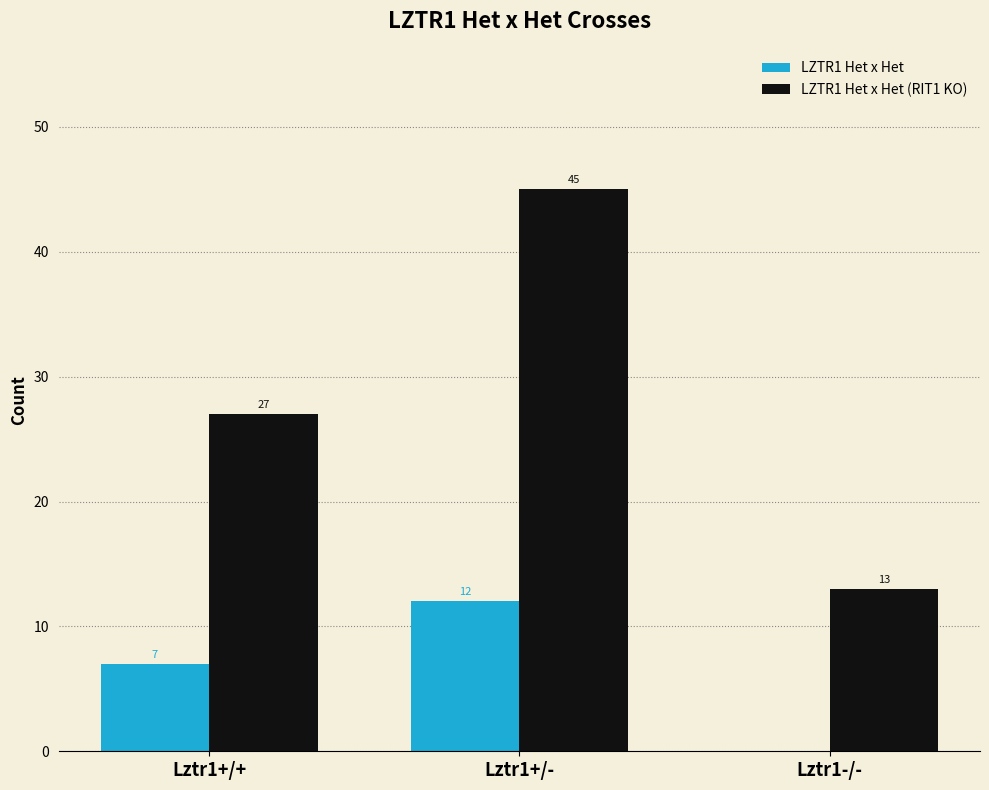

Which series changed the most between Lztr1+/+ and Lztr1+/-?

LZTR1 Het x Het (RIT1 KO)